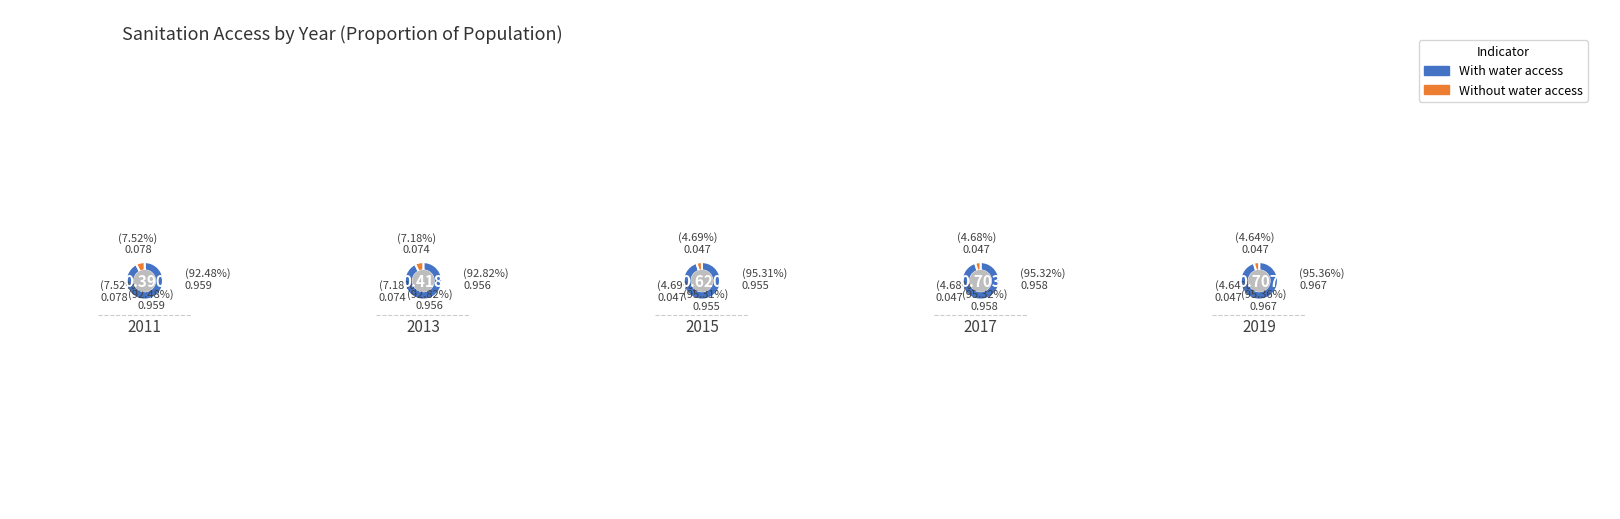

What is the spread (max minus min) of values at 0?

0.9